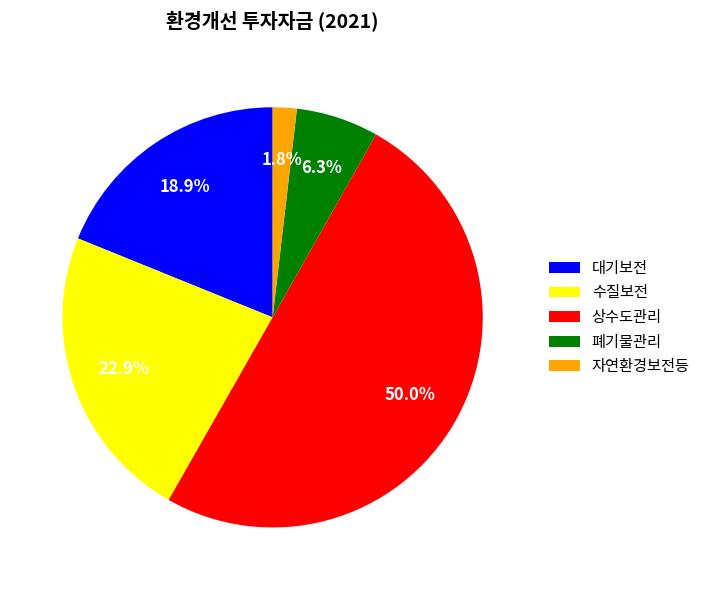

The 수질보전 slice represents 35% of the pie. True or false?

False